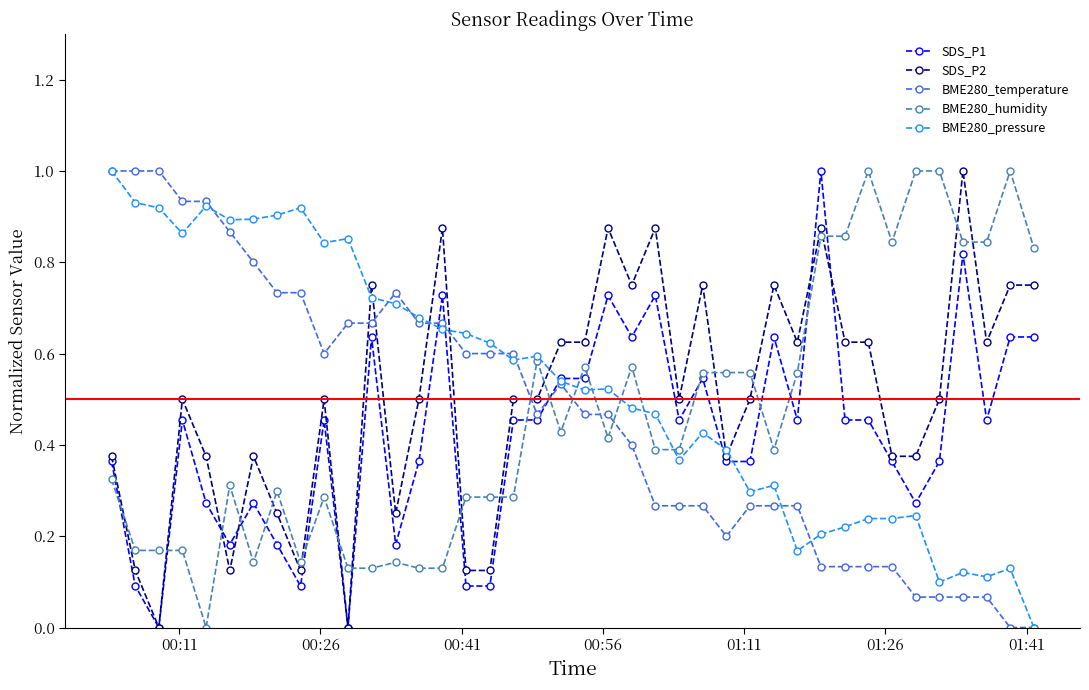

True or false: BME280_pressure has more than 0 interior local peaks.

True